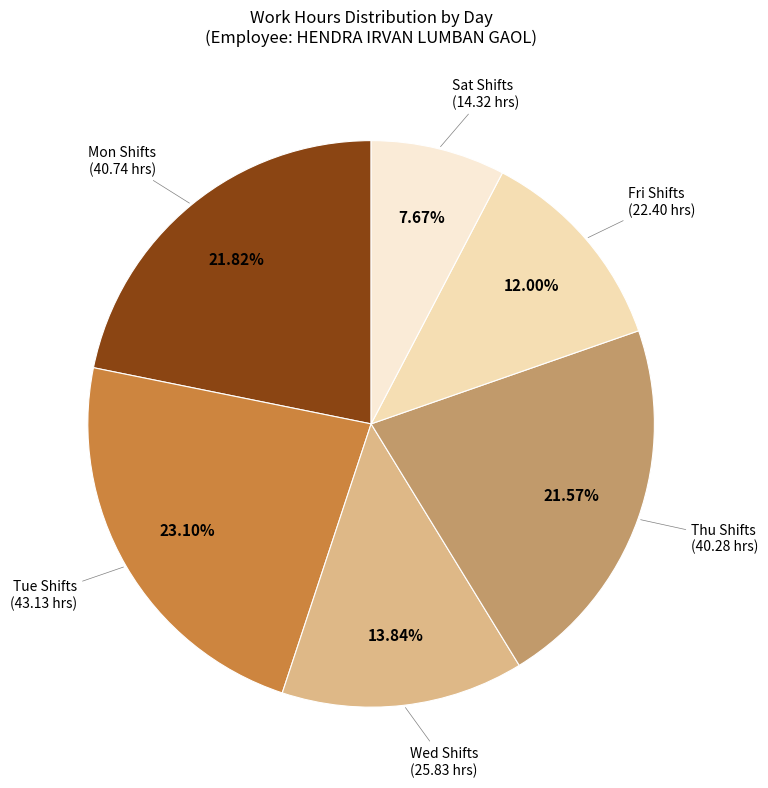

Is there any slice that represents more than half of the pie?

No